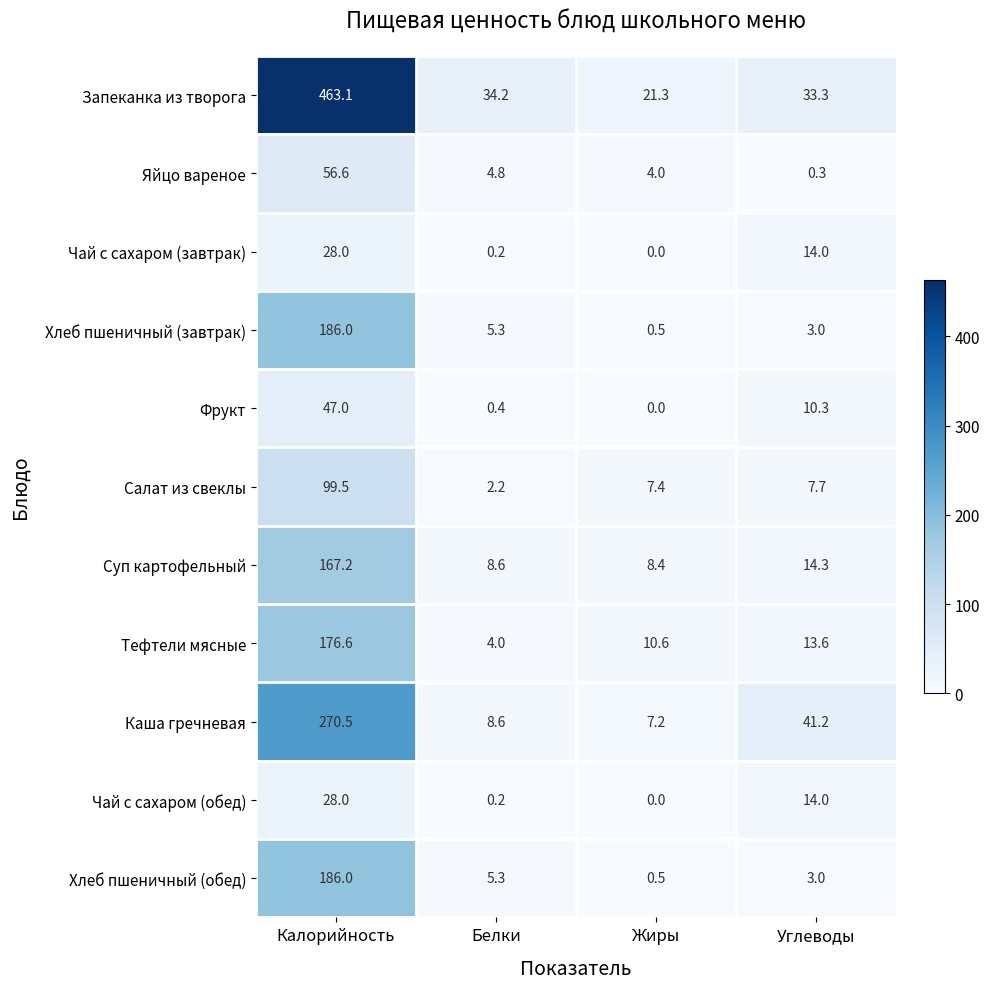

At which label is Хлеб пшеничный (обед) closest to 93?

Белки